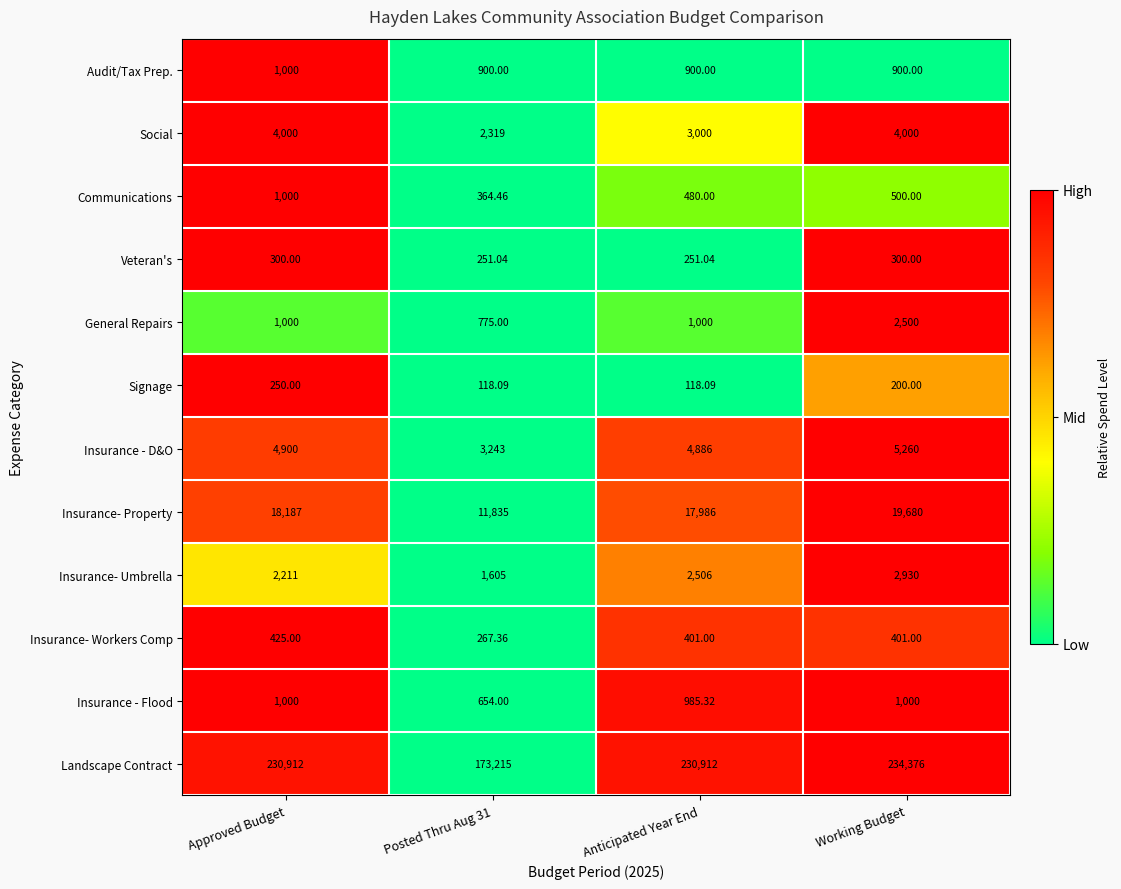

Which series has the largest range (max minus min)?

Landscape Contract